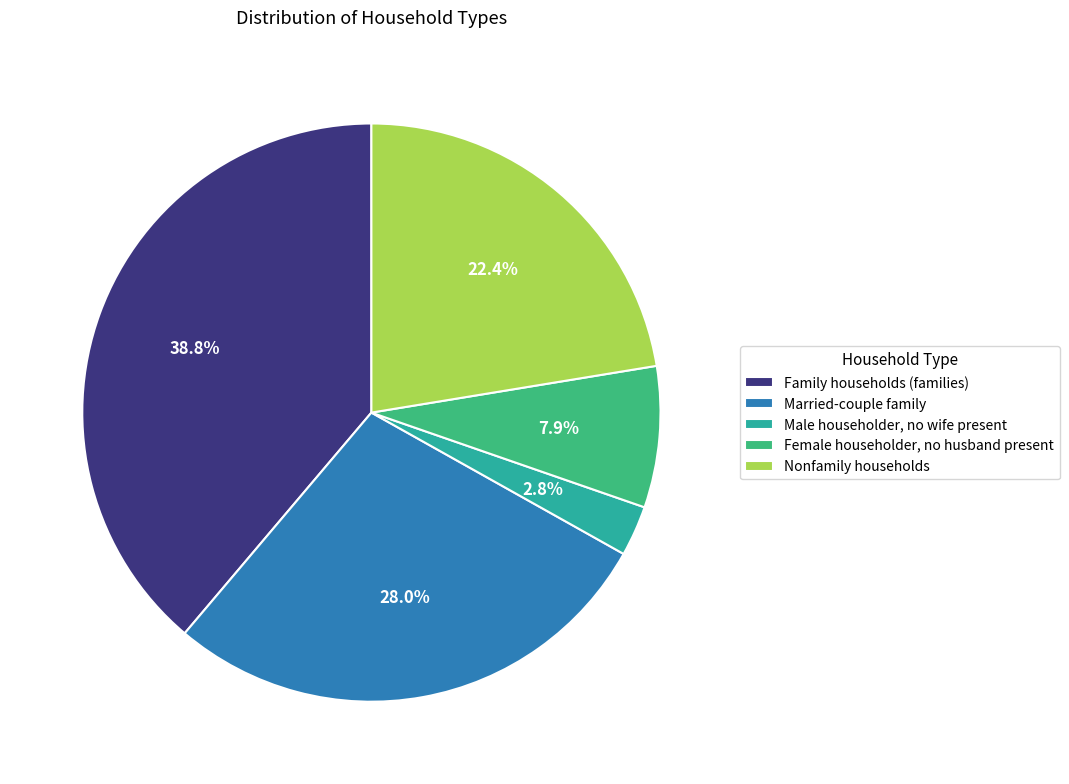

How many slices are in this pie chart?

5